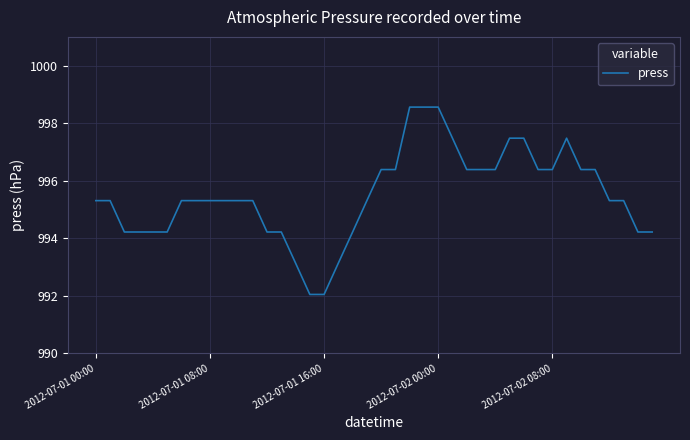

What is the difference between the maximum and minimum values?

6.5